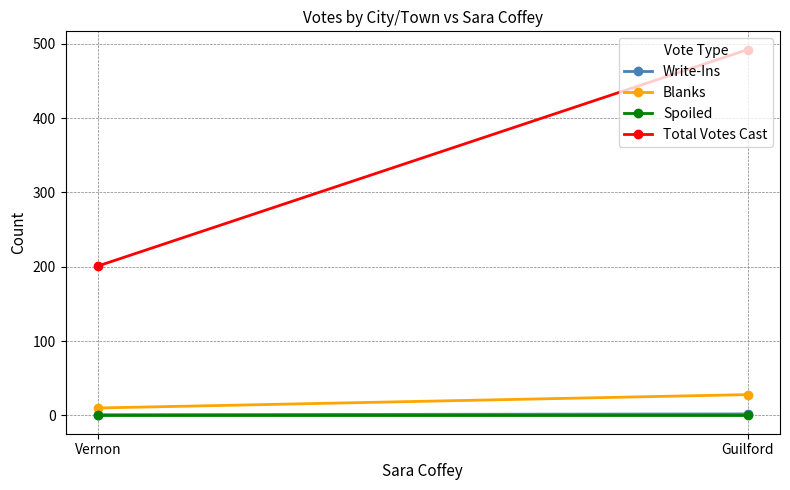

Is the value of Blanks at Vernon greater than the value of Write-Ins at Guilford?

Yes